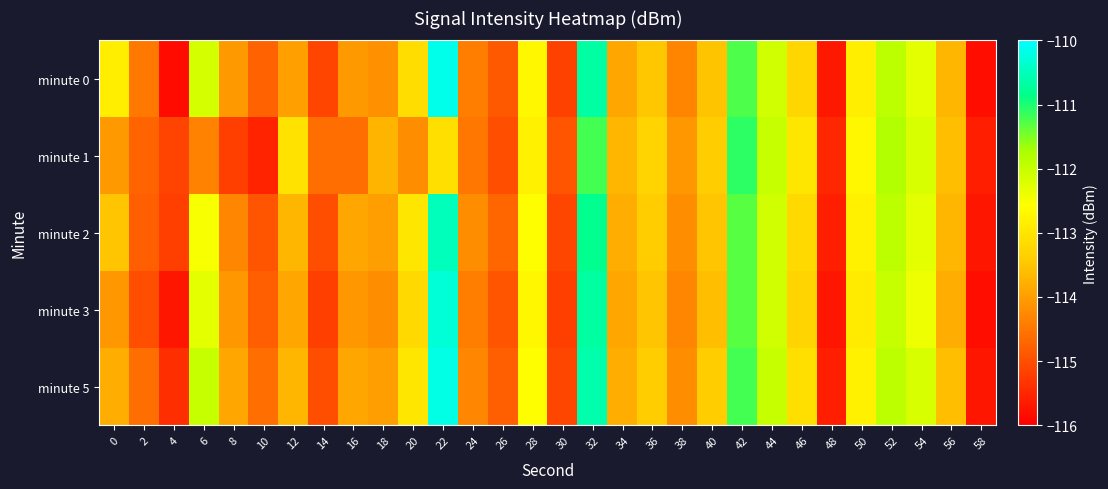

Which label corresponds to the largest value in the chart?

22